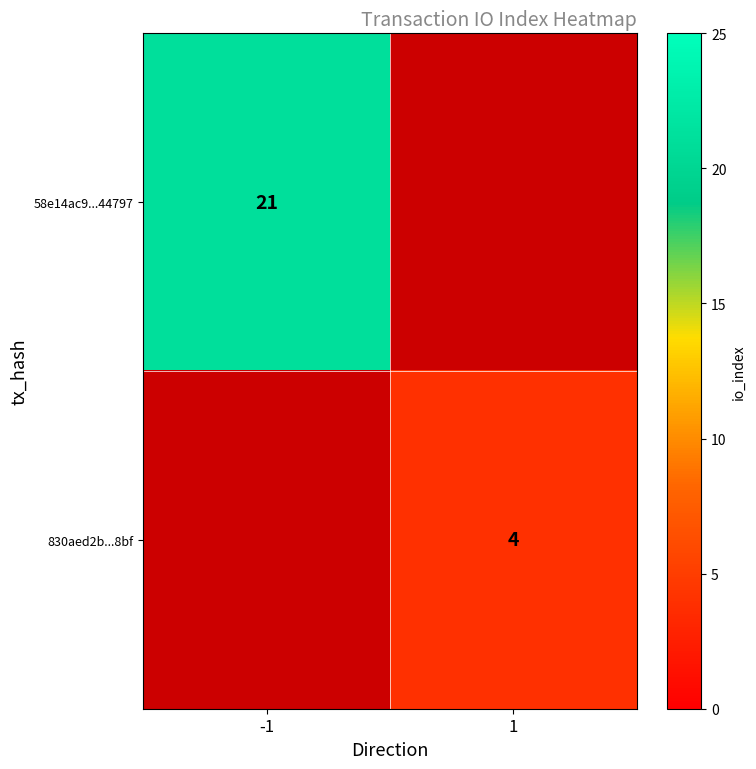

The 58e14ac9...44797 series shows 21 at -1. True or false?

True